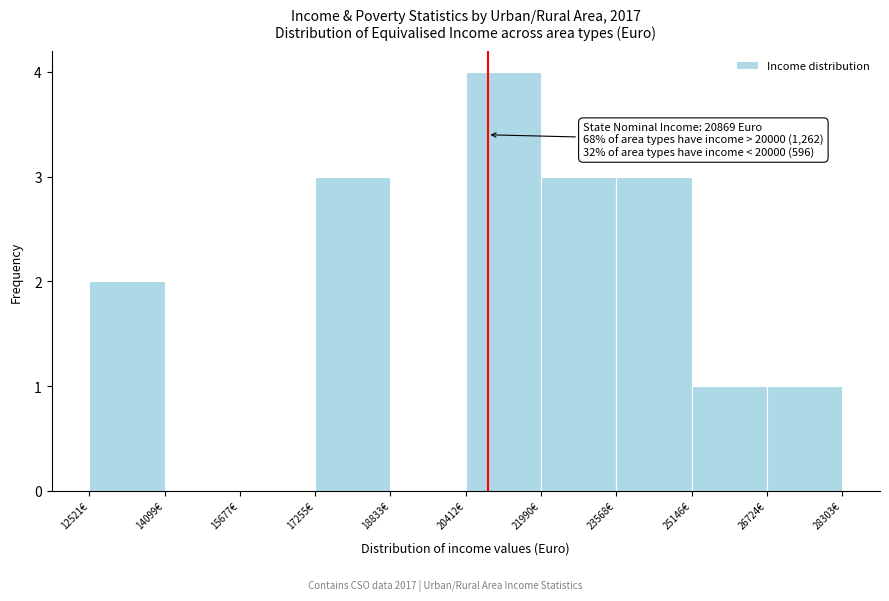

Which range on the x-axis has the tallest bar?

20400 to 22000